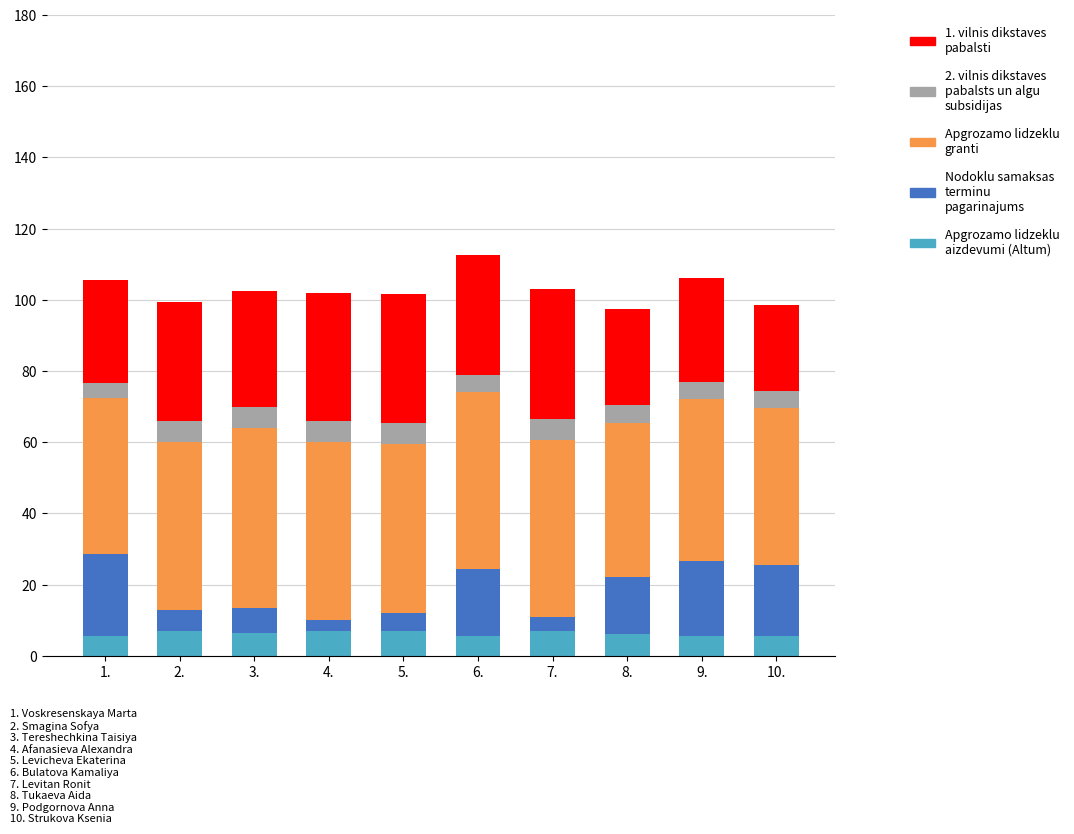

What is the total value across all series at 8.?

97.5